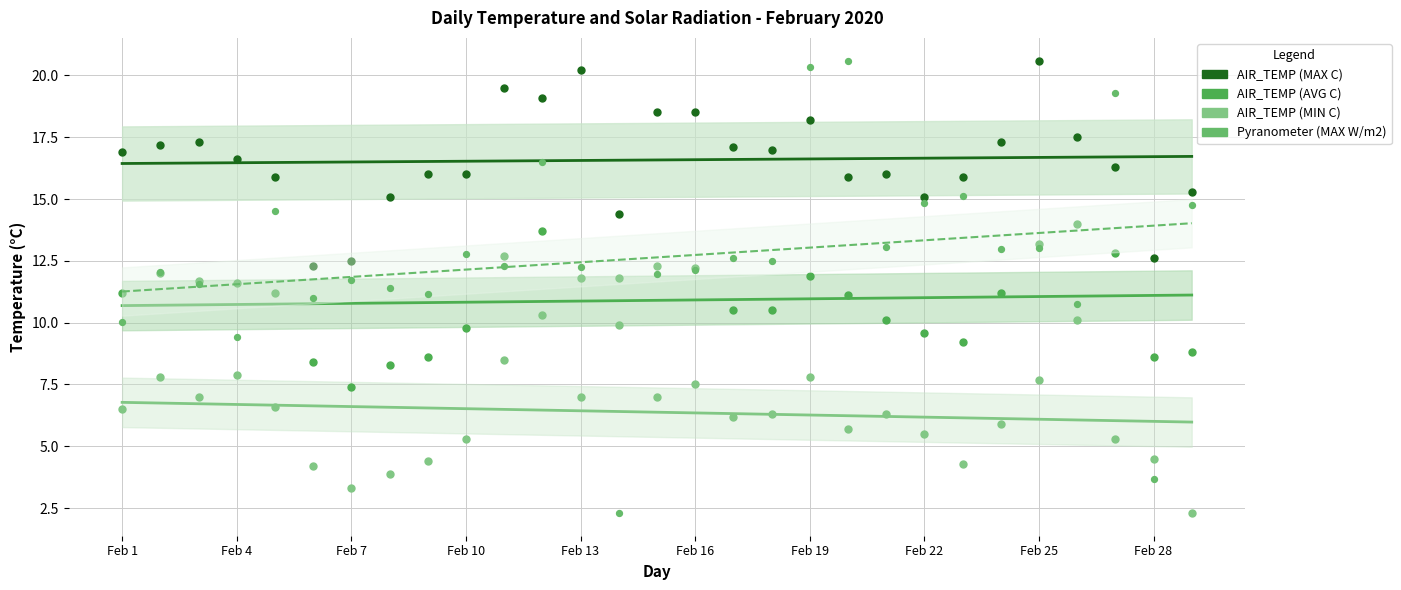

Is the value of AIR_TEMP (AVG C) at Feb 25 greater than the value of Pyranometer (MAX W/m2) at 18?

No